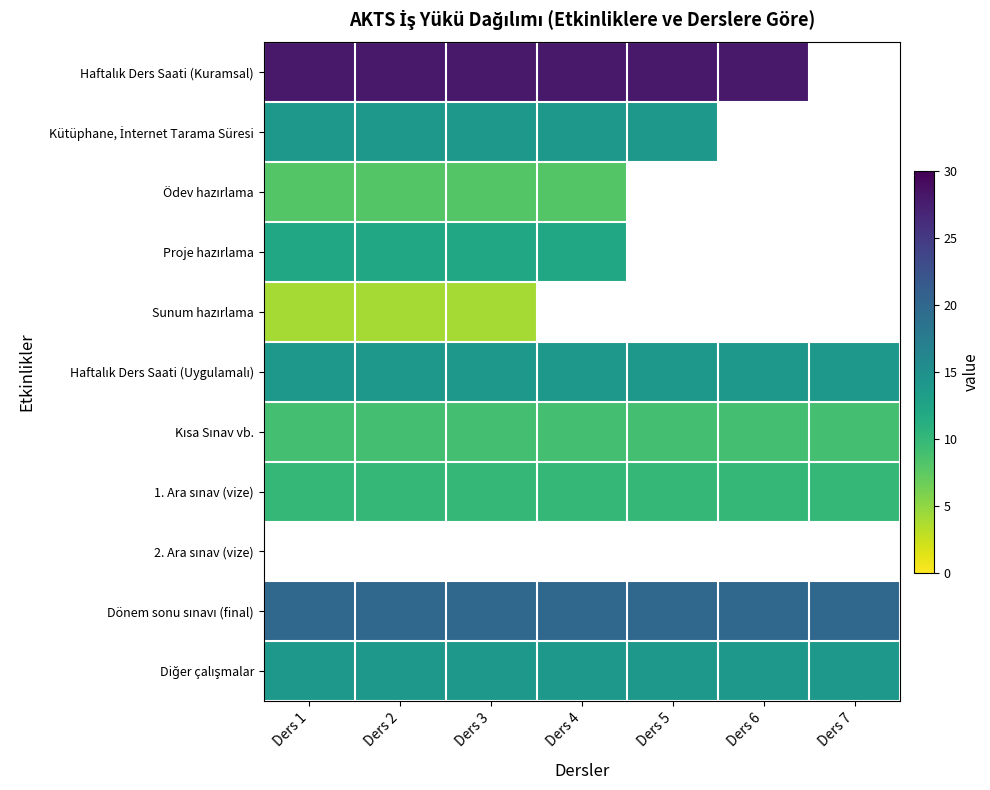

Rank the categories by Diğer çalışmalar value from lowest to highest.

Ders 1, Ders 2, Ders 3, Ders 4, Ders 5, Ders 6, Ders 7